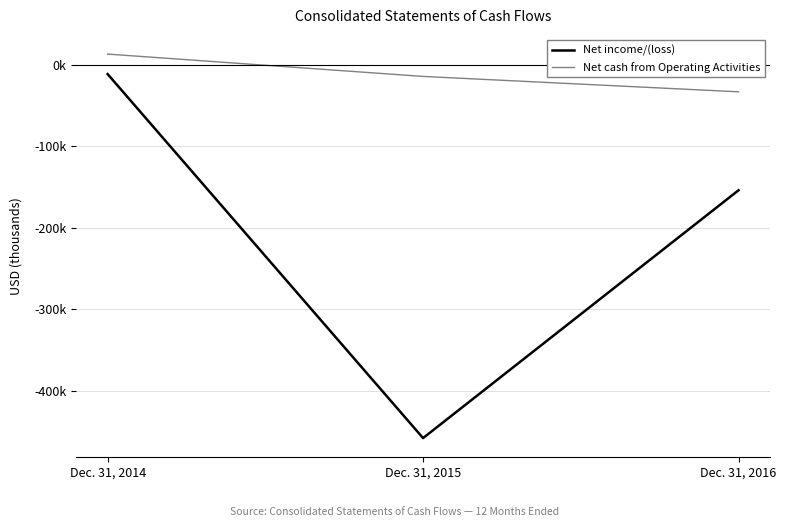

Reading right to left, list all the values displayed in this chart.

Net income/(loss): -154228	-458177	-11723
Net cash from Operating Activities: -33448	-14578	12819